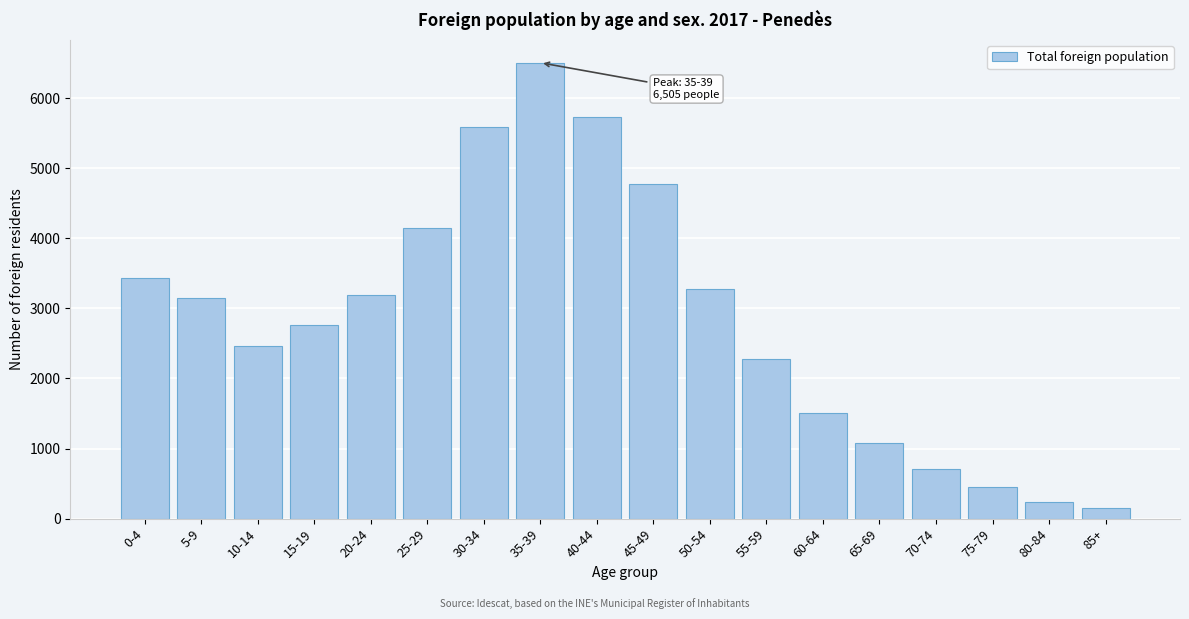

Reading left to right, list all the values displayed in this chart.

3434	3147	2460	2765	3192	4140	5594	6505	5729	4782	3279	2284	1503	1079	703	458	243	149